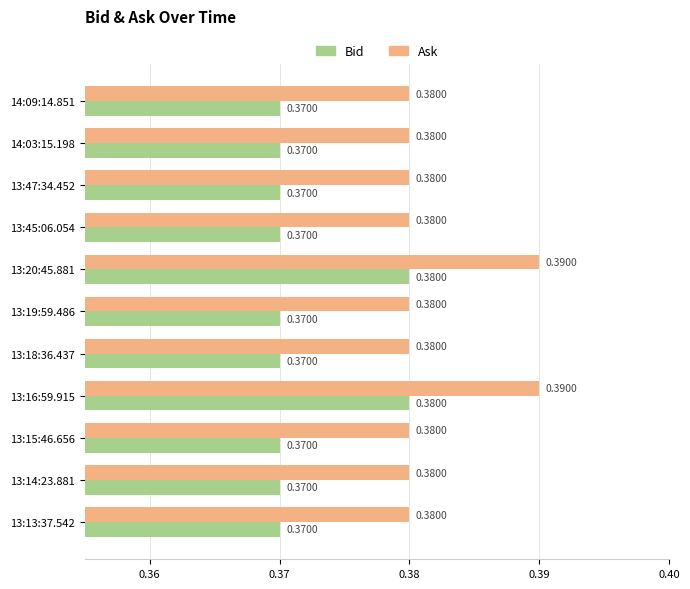

At 13:14:23.881, list the series in order from smallest to largest.

Bid, Ask